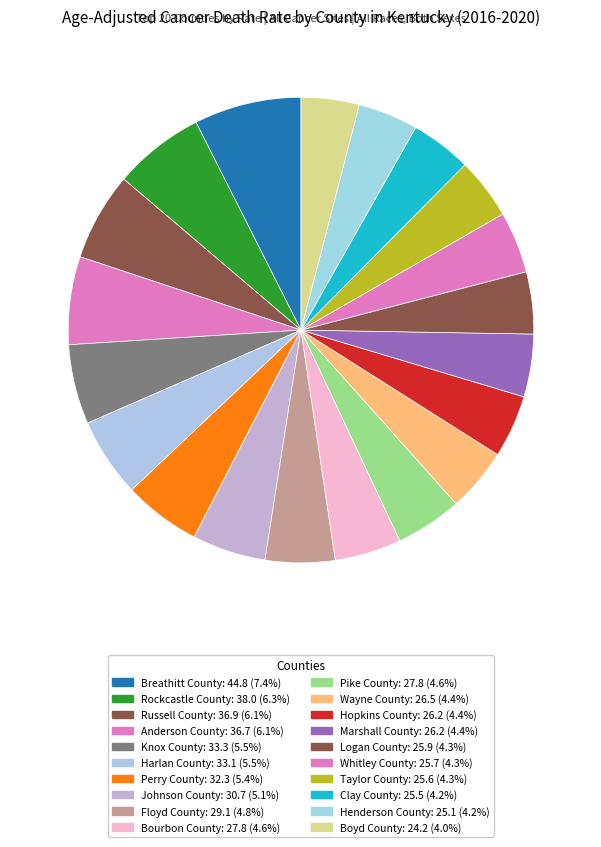

The Perry County slice represents 17% of the pie. True or false?

False